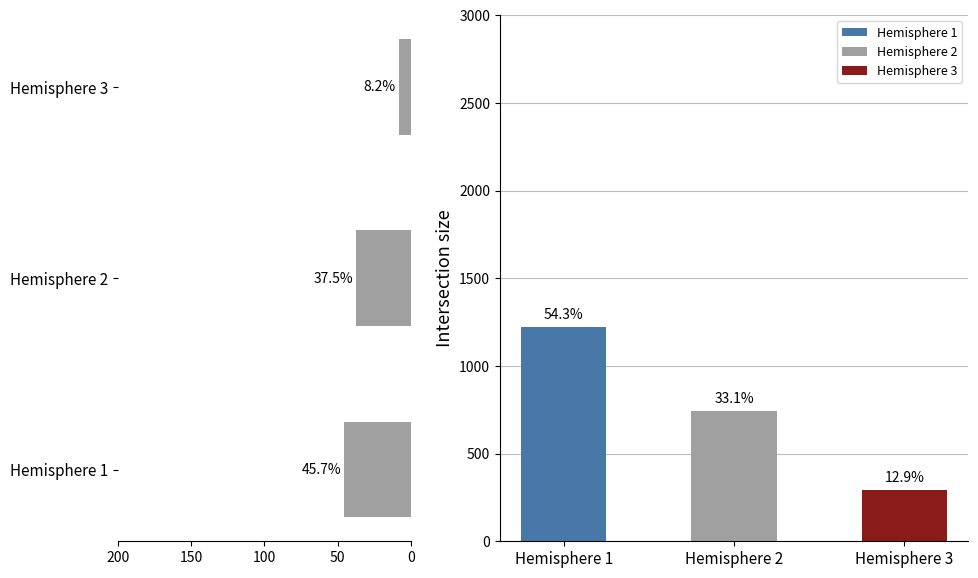

Reading left to right, transcribe all the data shown in this chart.

% of total volume: 45.7	37.5	8.2
Count per hemisphere: 1221.0	743.0	291.0